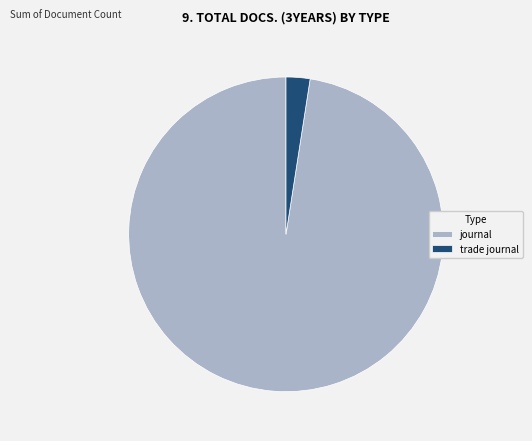

Which slice is the smallest?

trade journal